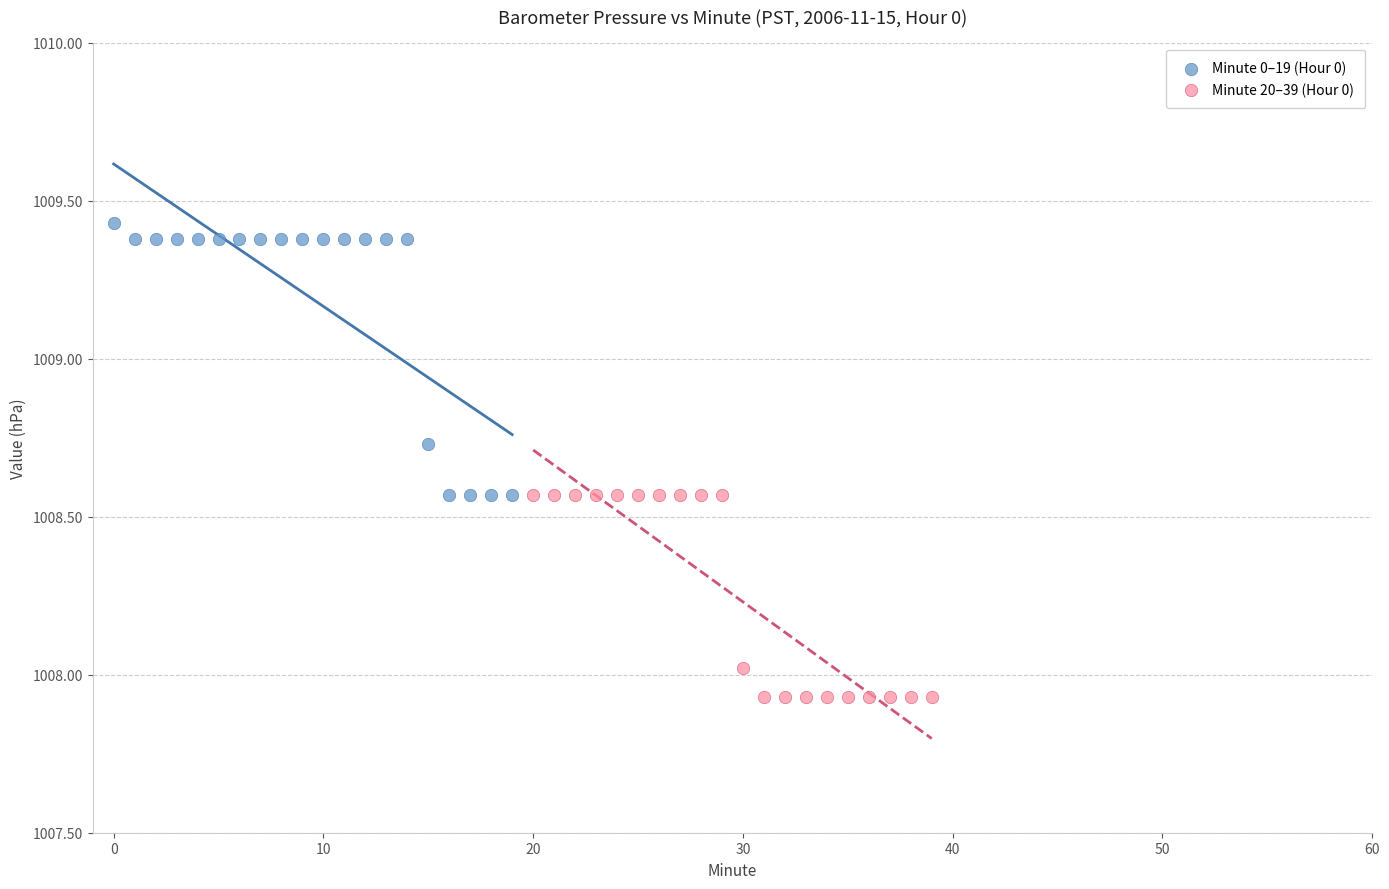

Which series reaches the minimum Y coordinate?

Minute 20–39 (Hour 0)